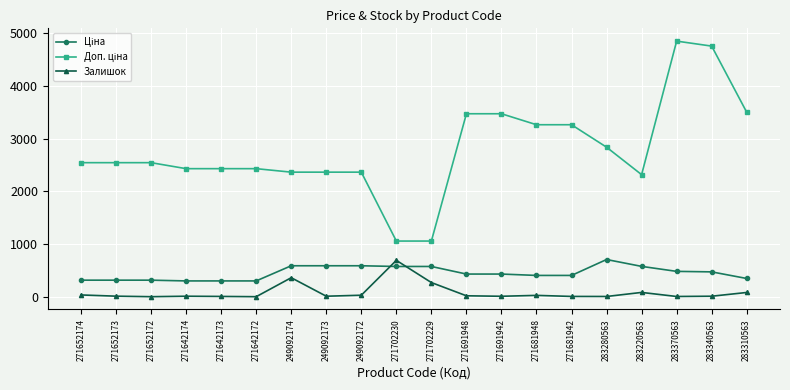

What is the difference between the maximum and minimum values in the Залишок series?

689.0